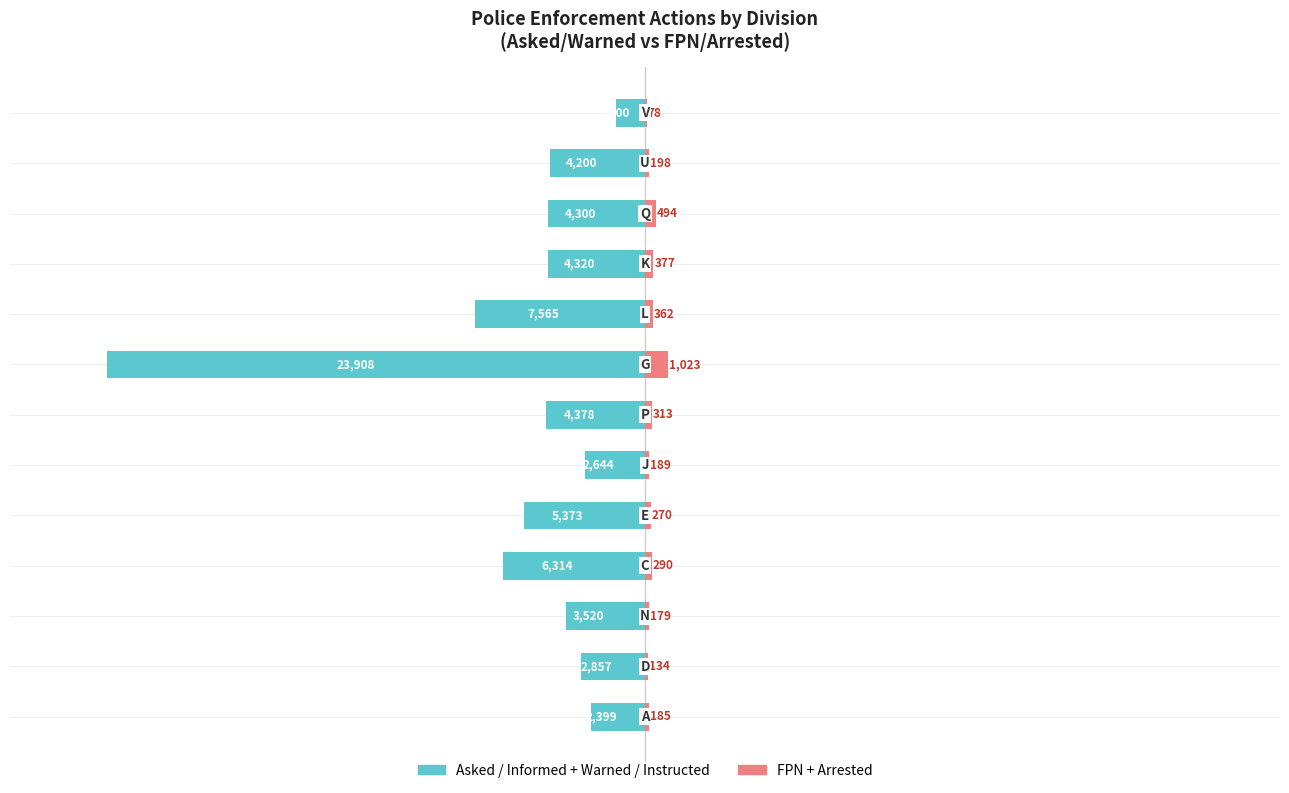

What is the value of the FPN + Arrested bar at the 6th from the left?

189